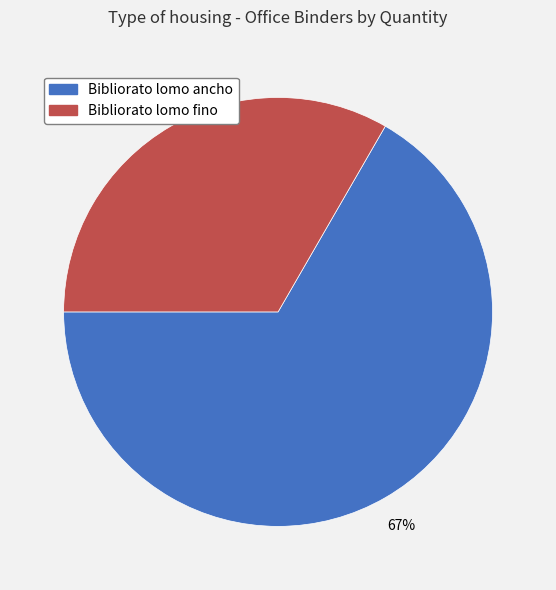

To the nearest percent, what is the average slice percentage?

50%